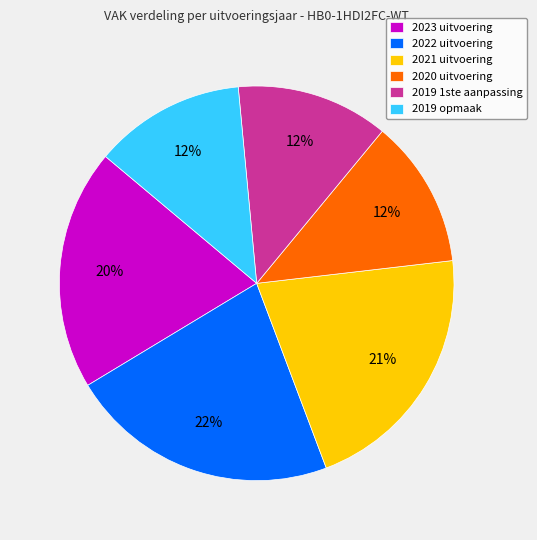

Is the sum of 2022 uitvoering and 2021 uitvoering greater than half?

No